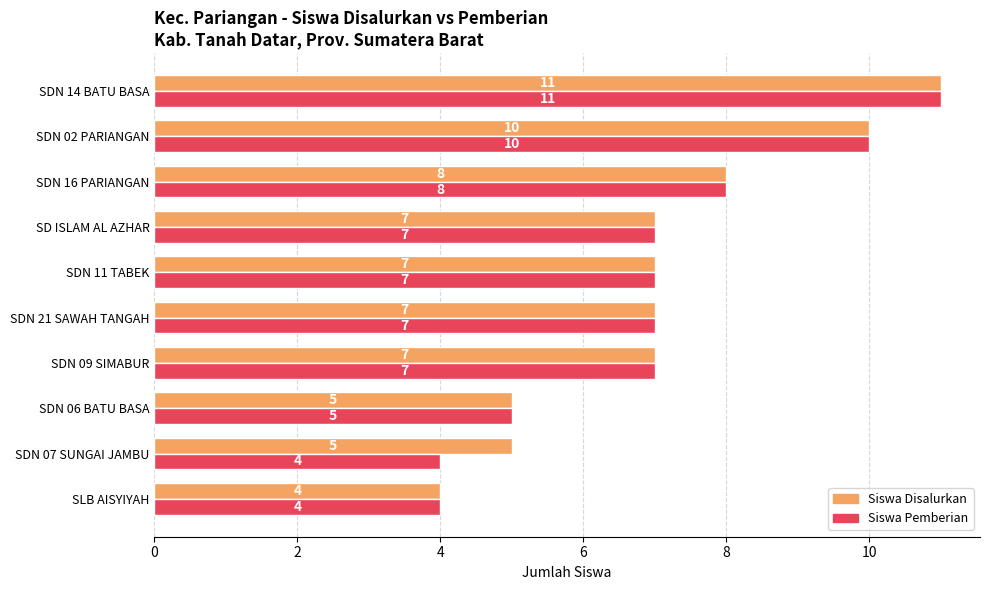

What is the difference between the maximum and second lowest values in the Siswa Pemberian series?

7